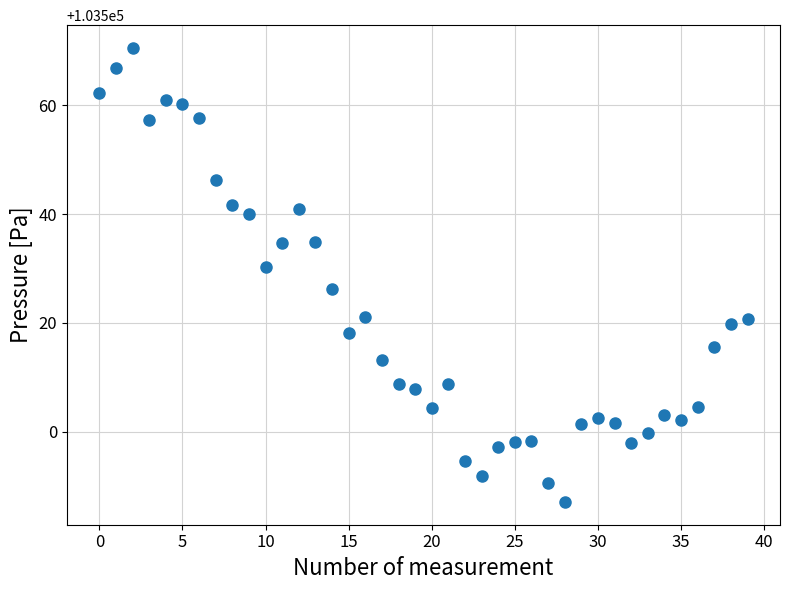

What is the range of Y values (max minus min)?

83.6